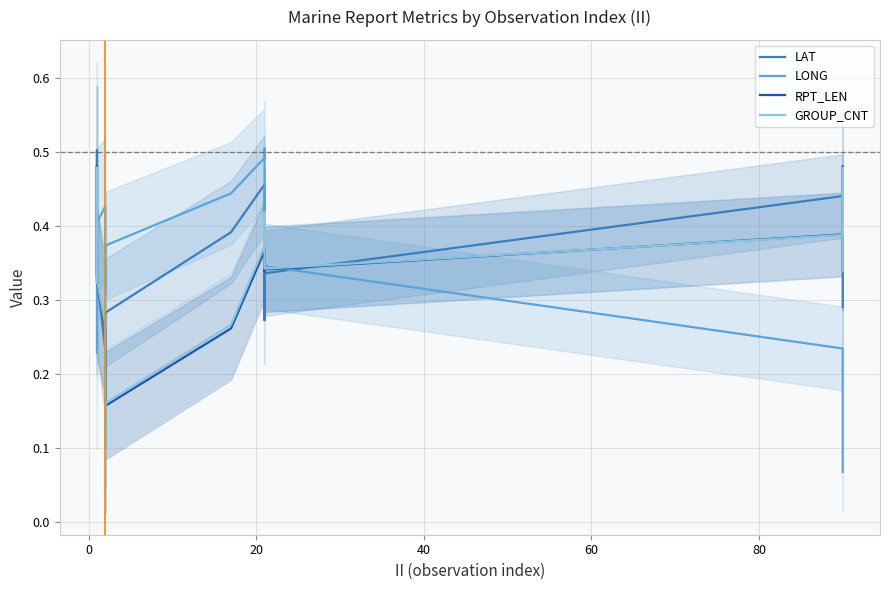

How many times do LONG and RPT_LEN cross each other?

2